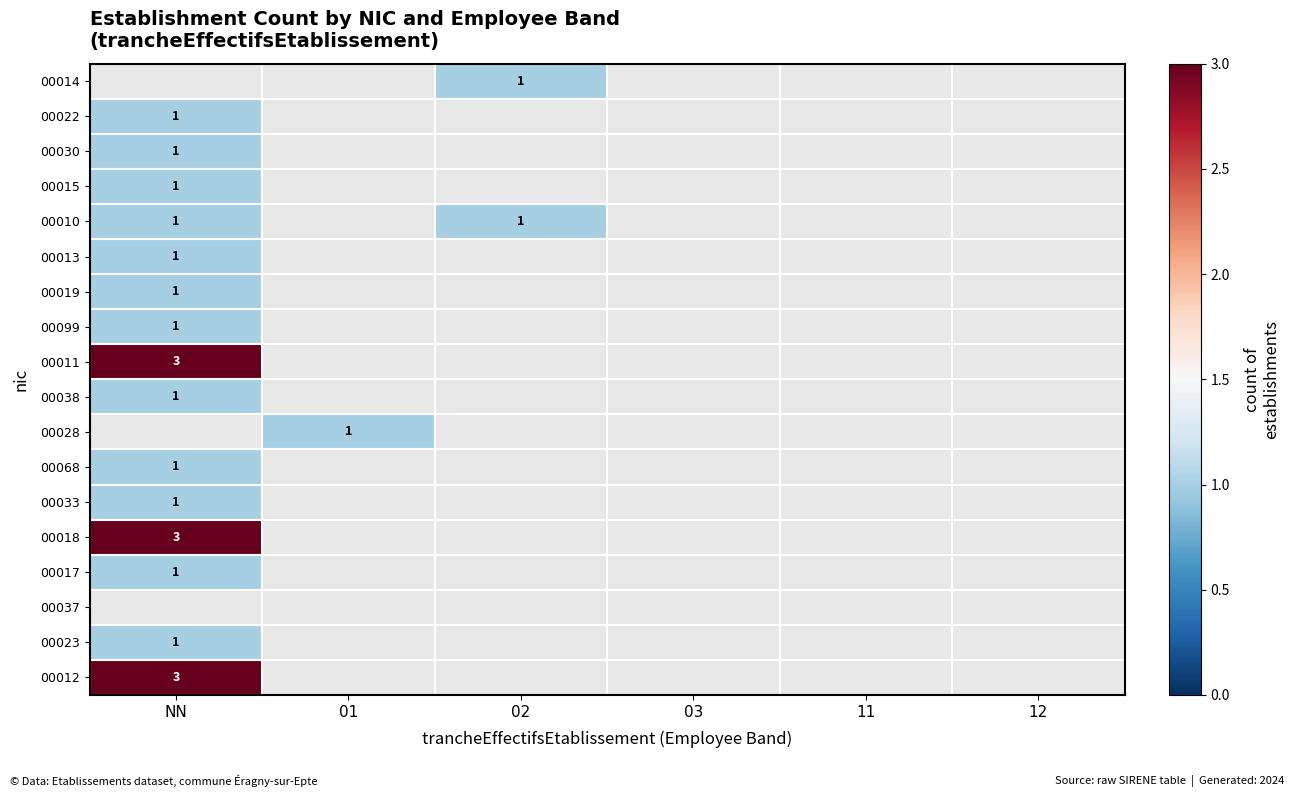

The value of 00023 at NN is 0. True or false?

False